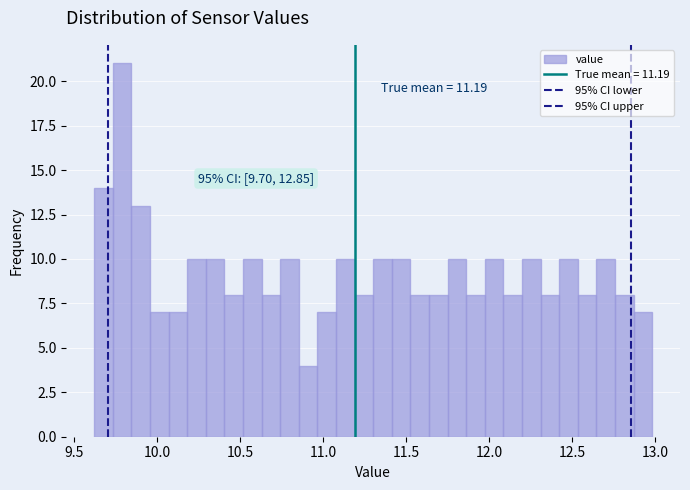

Read against the x-axis, roughly where is the centre of the tallest bar?

9.80